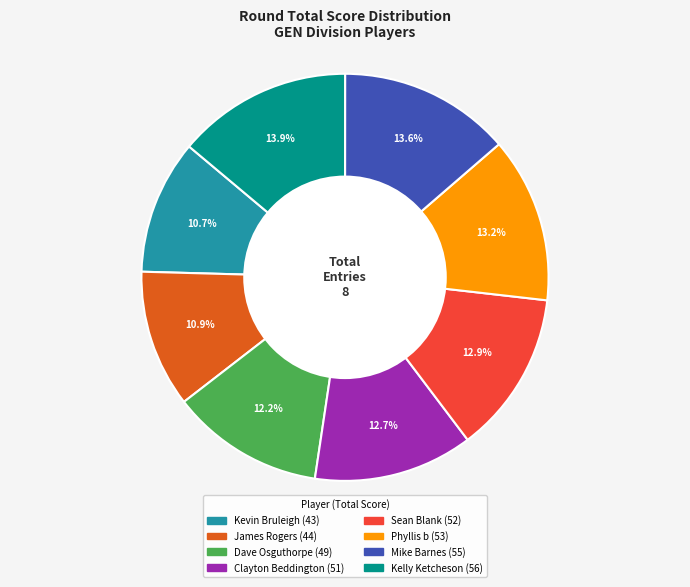

What percentage is the Kelly Ketcheson slice, to the nearest percent?

14%